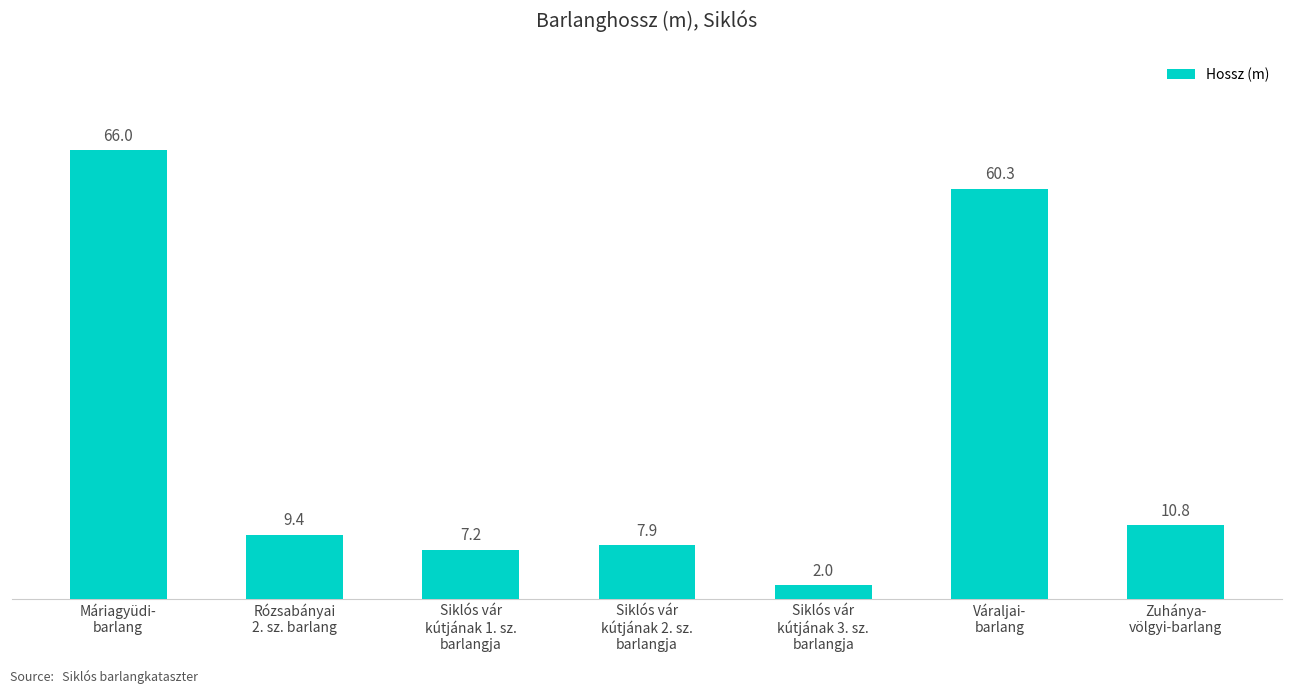

Count the number of values greater than 9.

4